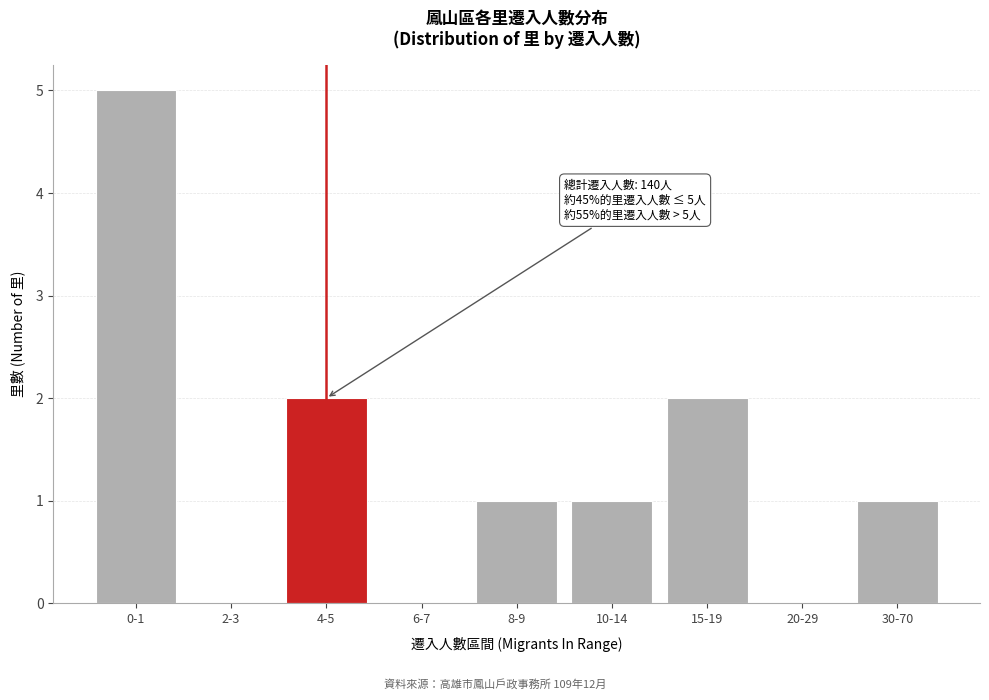

Reading left to right, extract all data points from this chart.

0-1=5	2-3=0	4-5=2	6-7=0	8-9=1	10-14=1	15-19=2	20-29=0	30-70=1